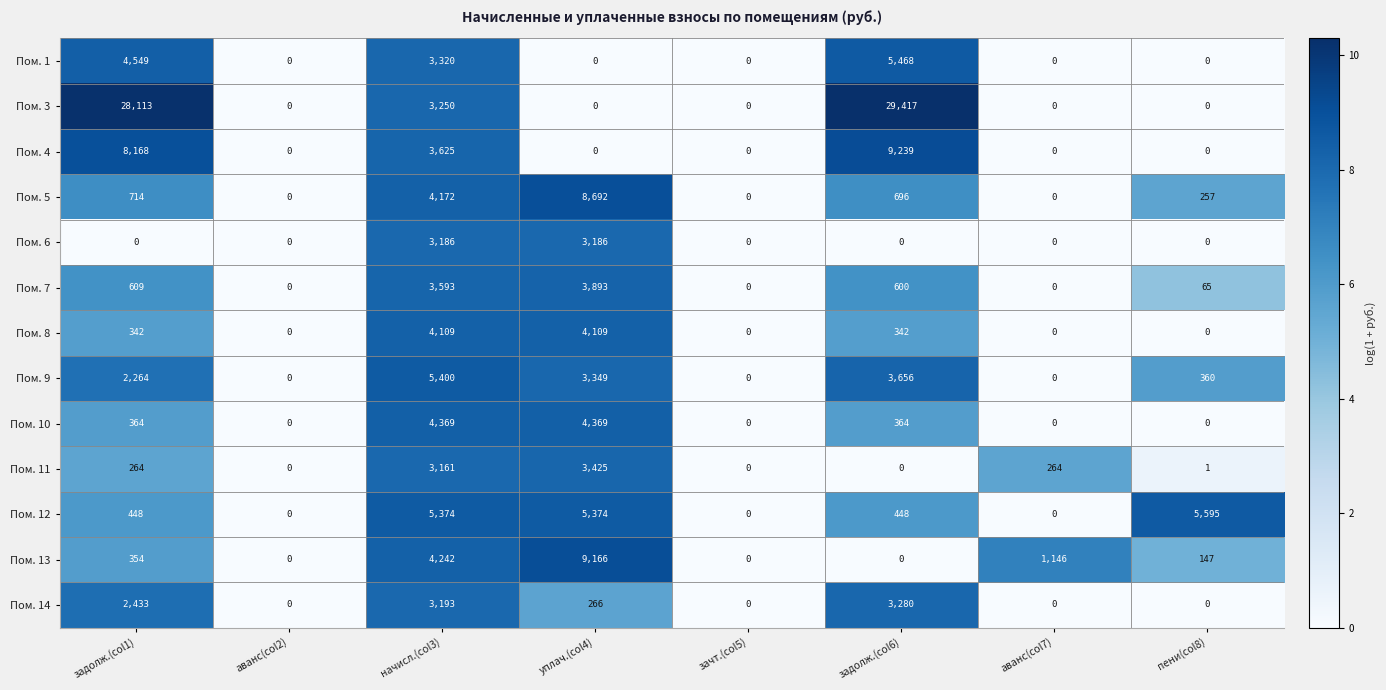

Rank the series by their maximum value, from highest to lowest.

Пом. 3, Пом. 4, Пом. 13, Пом. 5, Пом. 12, Пом. 1, Пом. 9, Пом. 10, Пом. 8, Пом. 7, Пом. 11, Пом. 14, Пом. 6